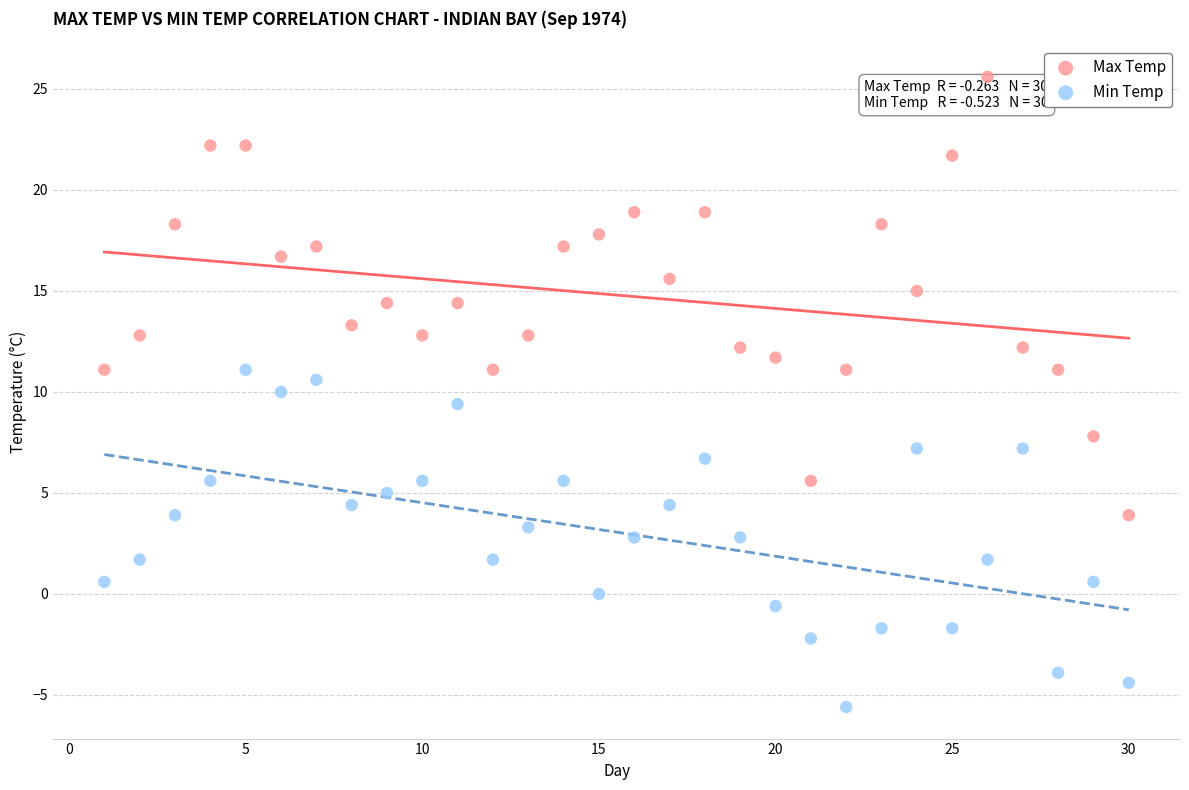

Which series reaches the maximum Y coordinate?

Max Temp